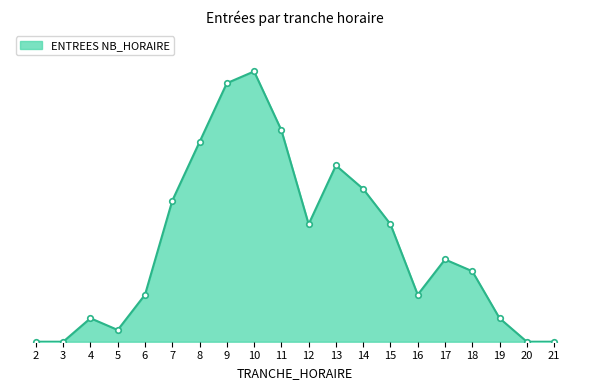

Is this an area chart (filled region under the line)?

Yes